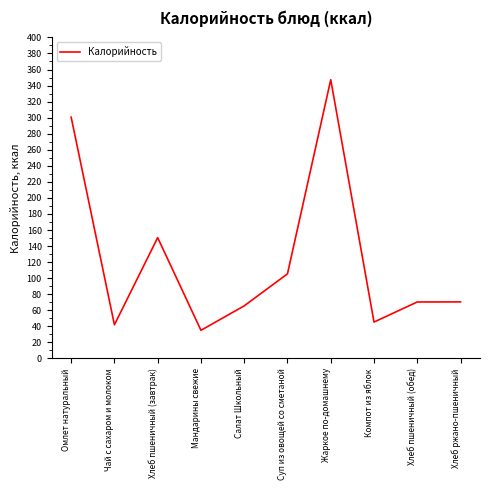

What is the difference between the maximum and minimum values?

312.3